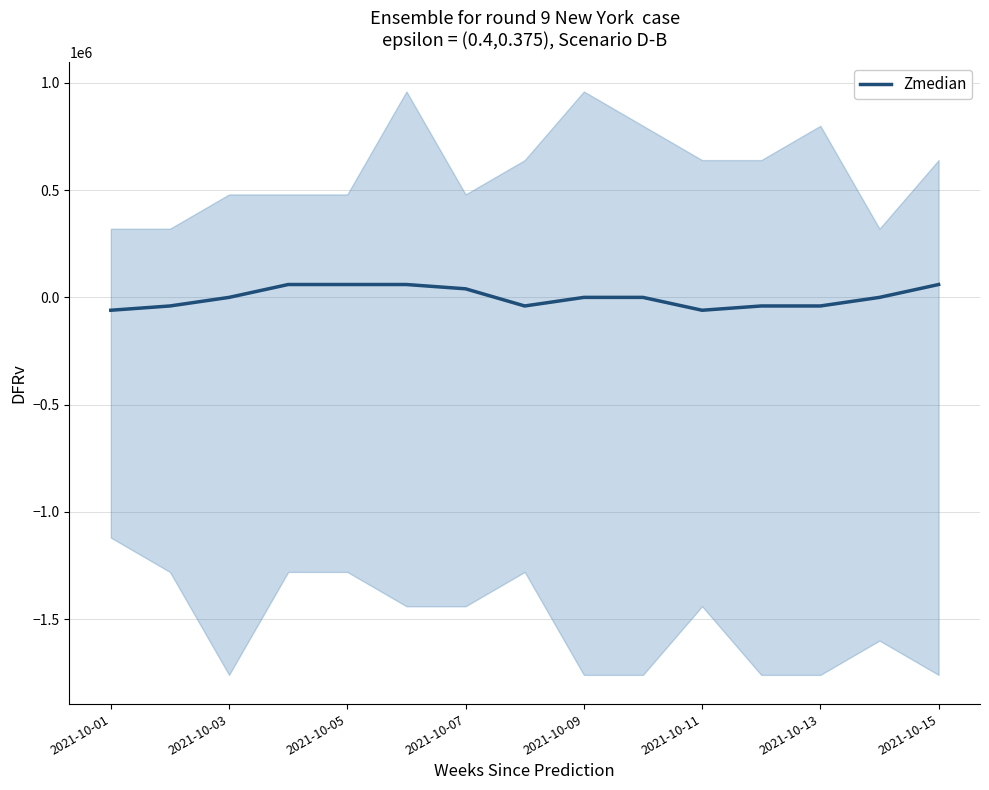

What is the highest value of the Zmedian series?

60000